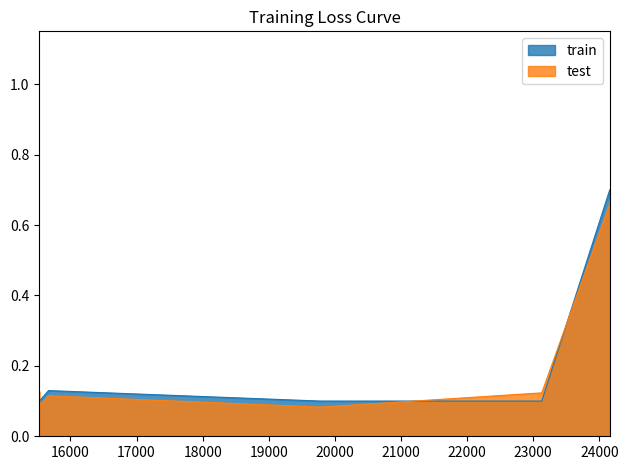

How many series are shown in this chart?

2